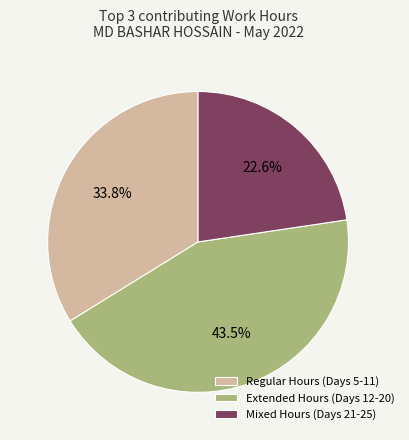

To the nearest percent, what is the average slice percentage?

33%